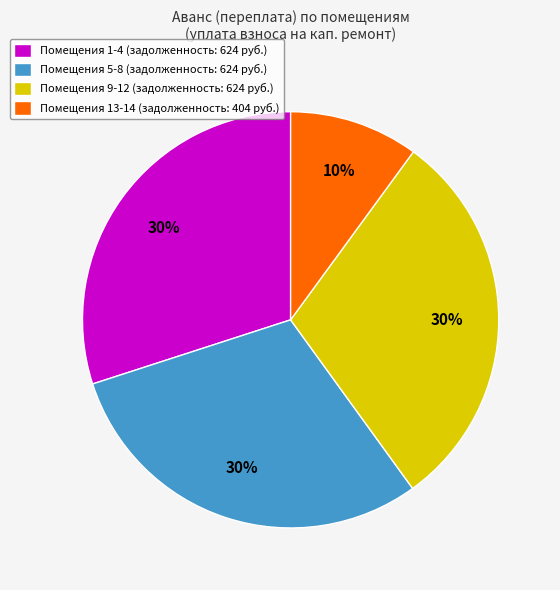

Which slice is the smallest?

Помещения 13-14 (задолженность: 404 руб.)